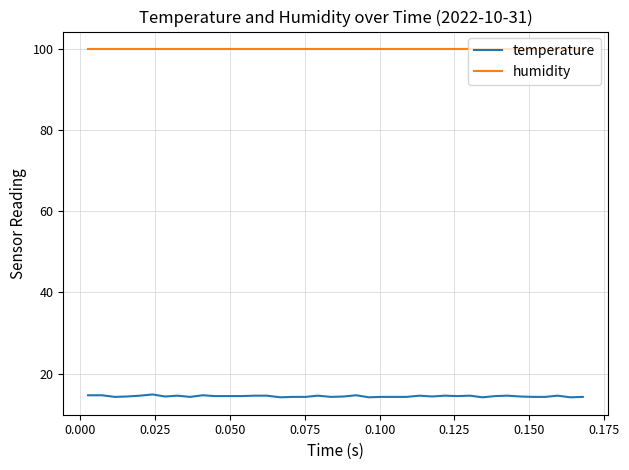

How many temperature values are between 14 and 15?

40